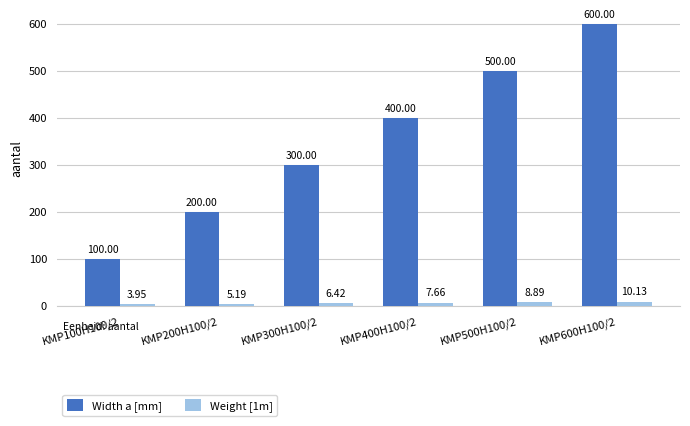

Which label corresponds to the largest value in the chart?

KMP600H100/2